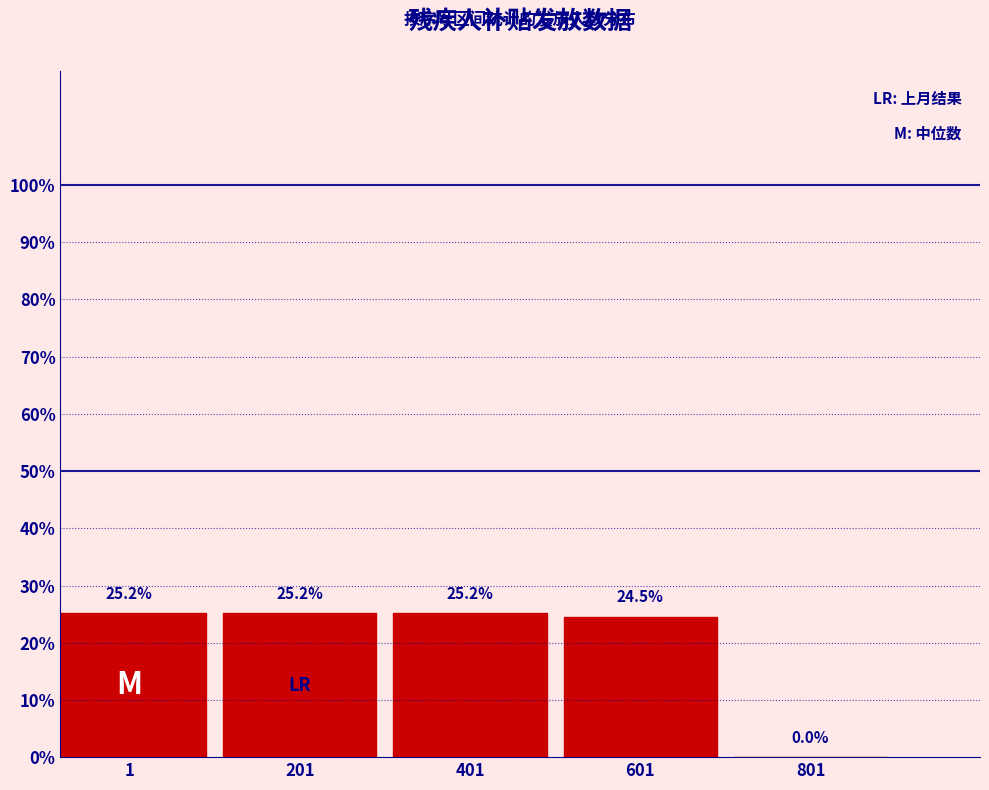

Reading right to left, extract all data points from this chart.

801=0.0	601=24.5	401=25.2	201=25.2	1=25.2